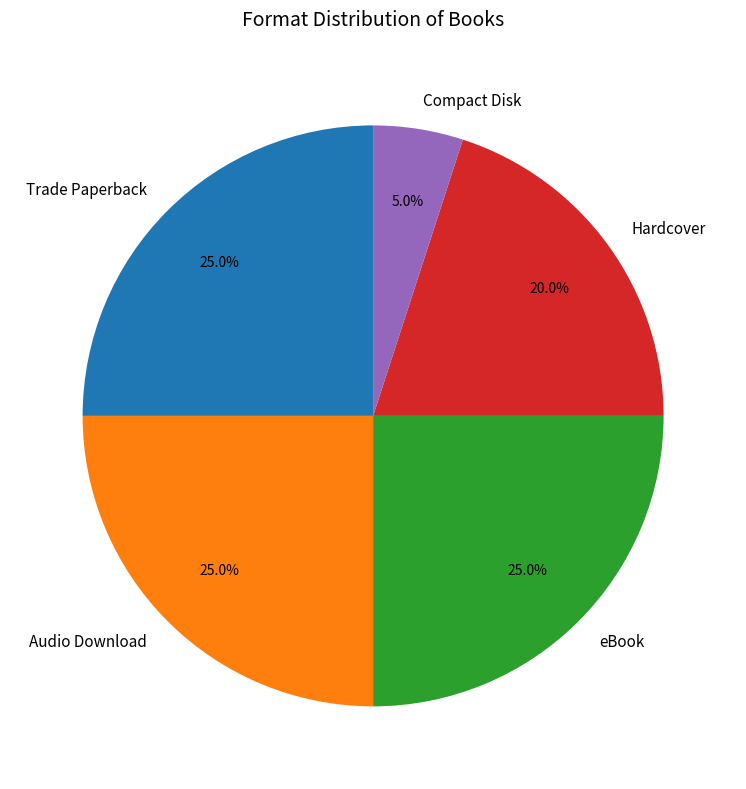

Which has a higher value, Audio Download or Compact Disk?

Audio Download